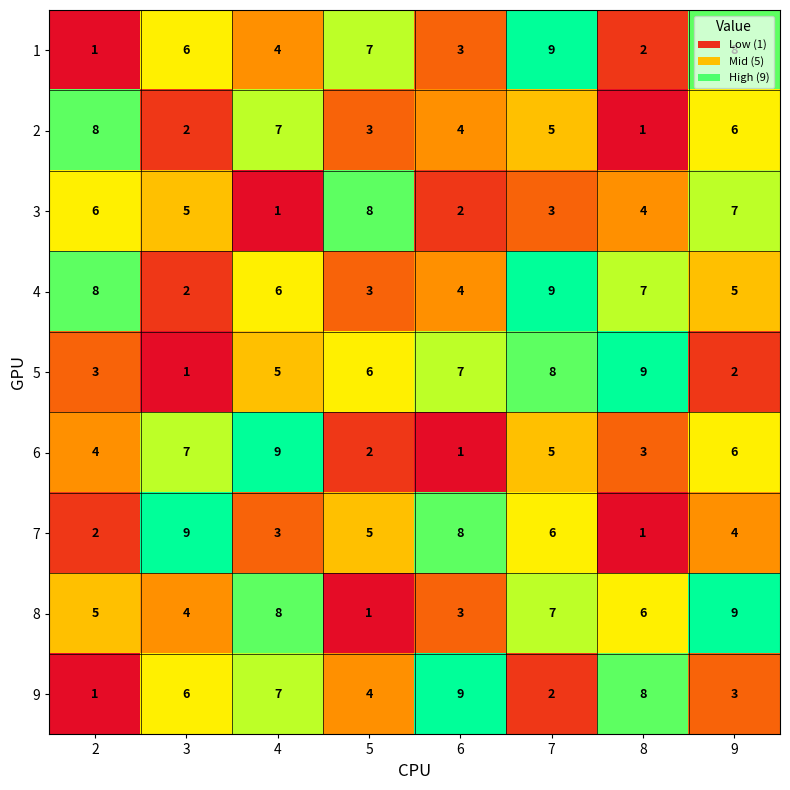

Where is 2 nearest to the value 4?

6